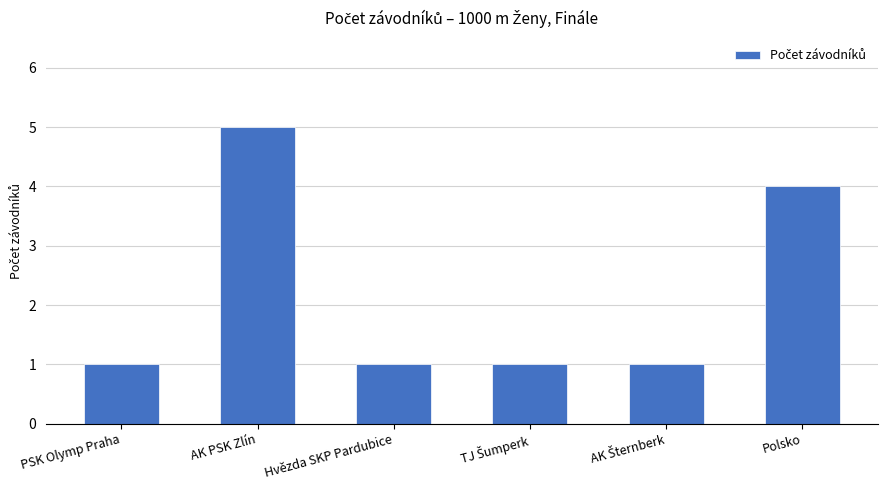

Reading right to left, transcribe all the data shown in this chart.

4	1	1	1	5	1